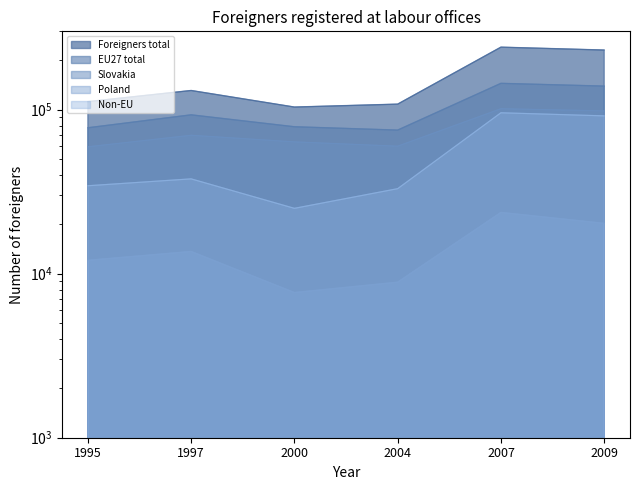

Reading left to right, extract all data points from this chart.

Foreigners total: 111859	130767	103647	107984	240242	230709
EU27 total: 77514	92938	78630	75017	144594	139120
Slovakia: 59323	69723	63567	59819	101233	98192
Poland: 12071	13665	7679	8882	23642	20278
Non-EU: 34345	37829	25017	32967	95648	91589